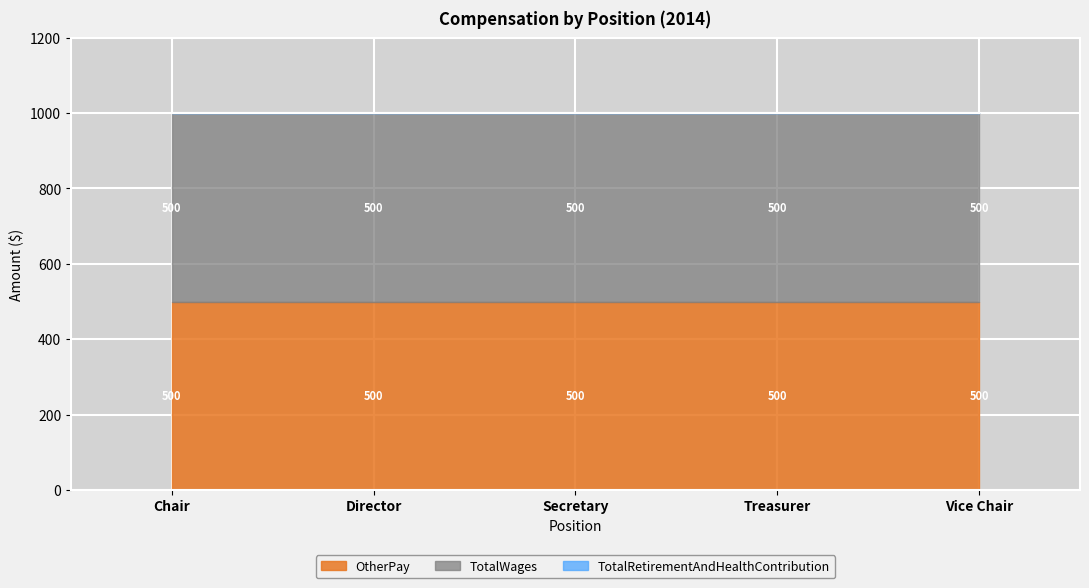

Which series changed the most between Director and Treasurer?

OtherPay